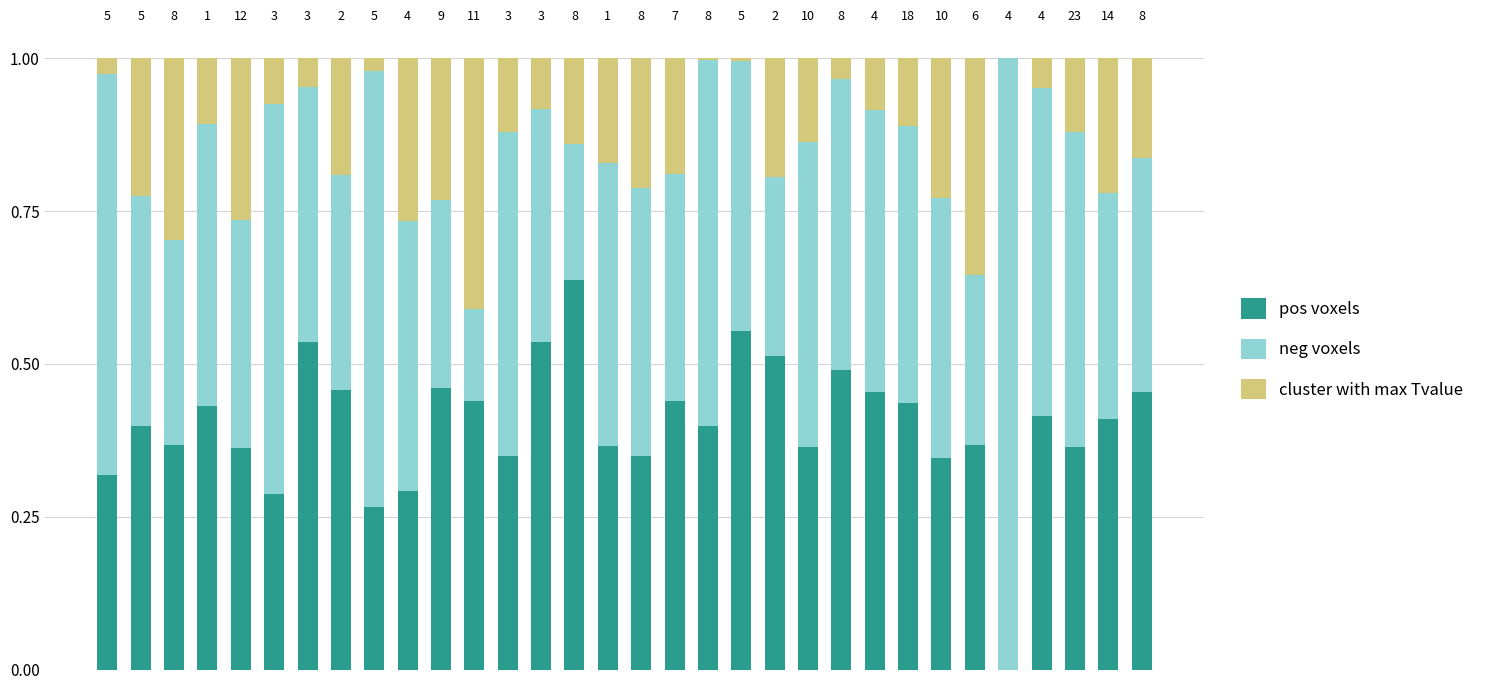

Where is pos voxels nearest to the value 0?

4